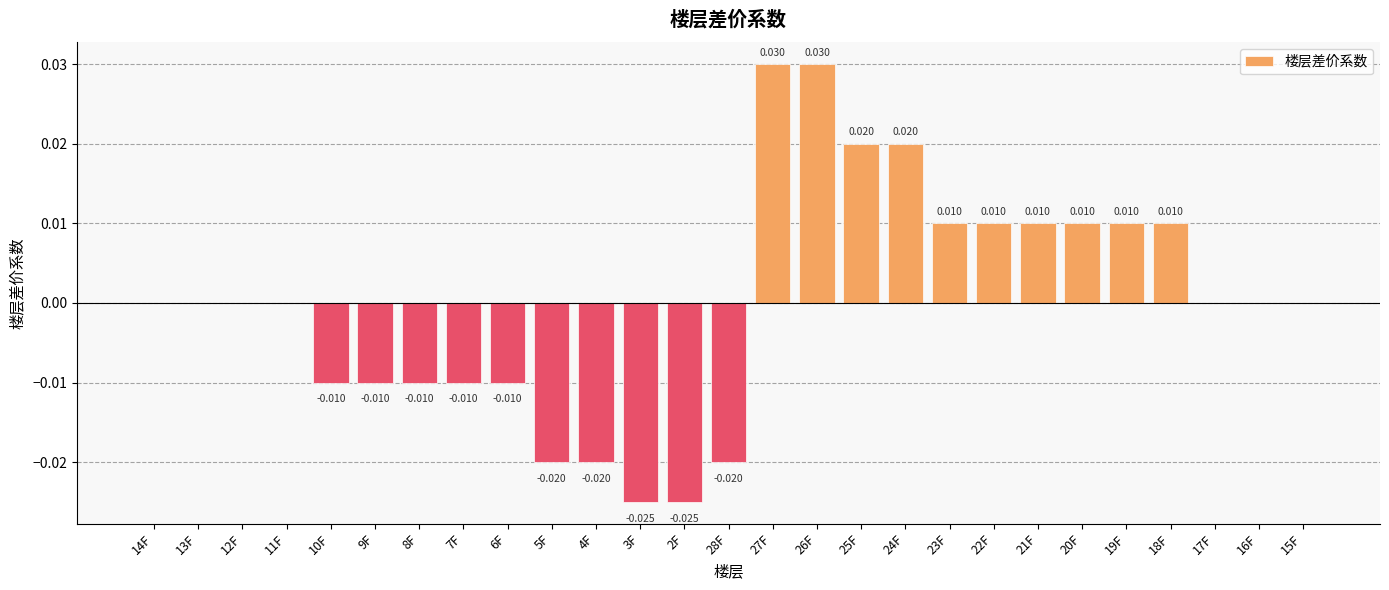

How many data points does each series have?

27